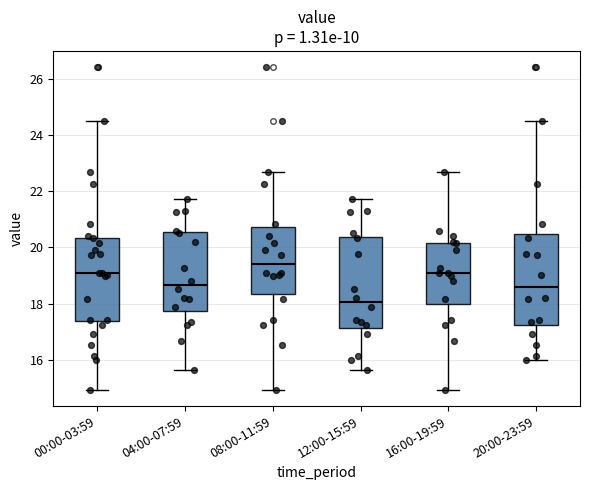

Which box has the highest median line?

08:00-11:59